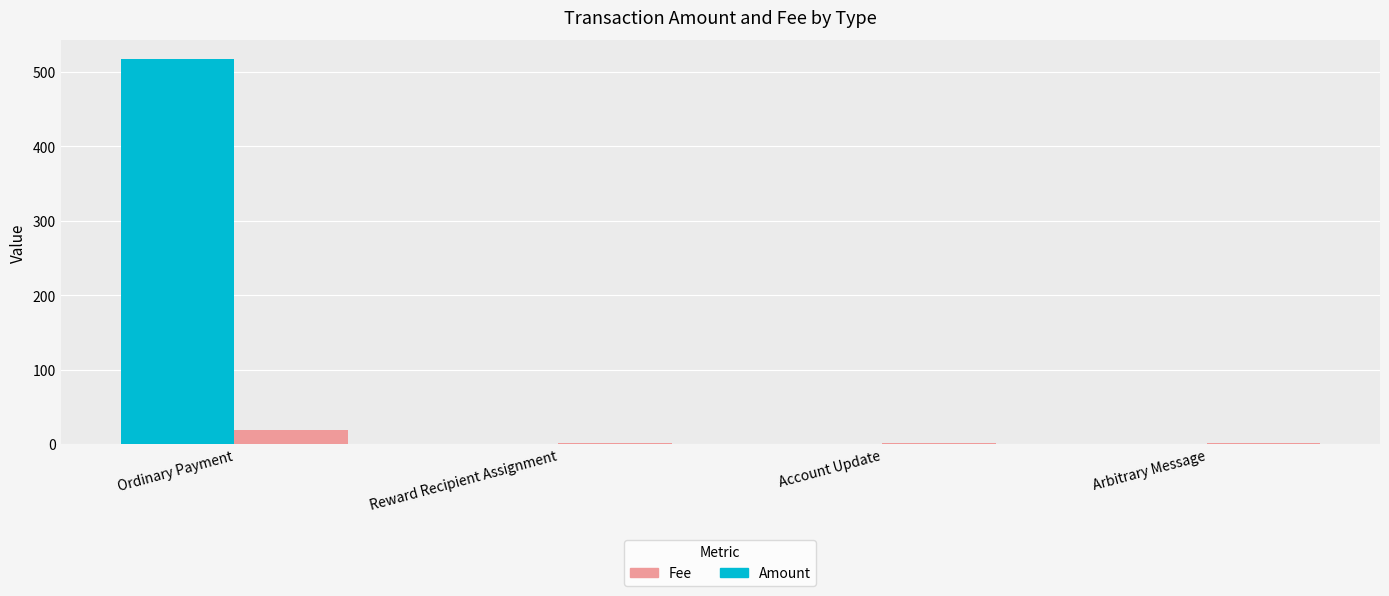

Which label corresponds to the largest value in the chart?

Ordinary Payment